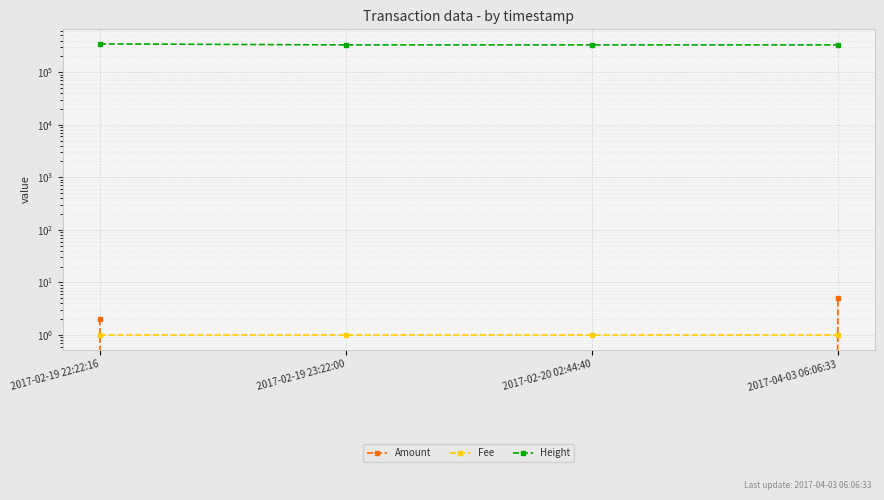

What are all the series names shown in the legend?

Amount, Fee, Height